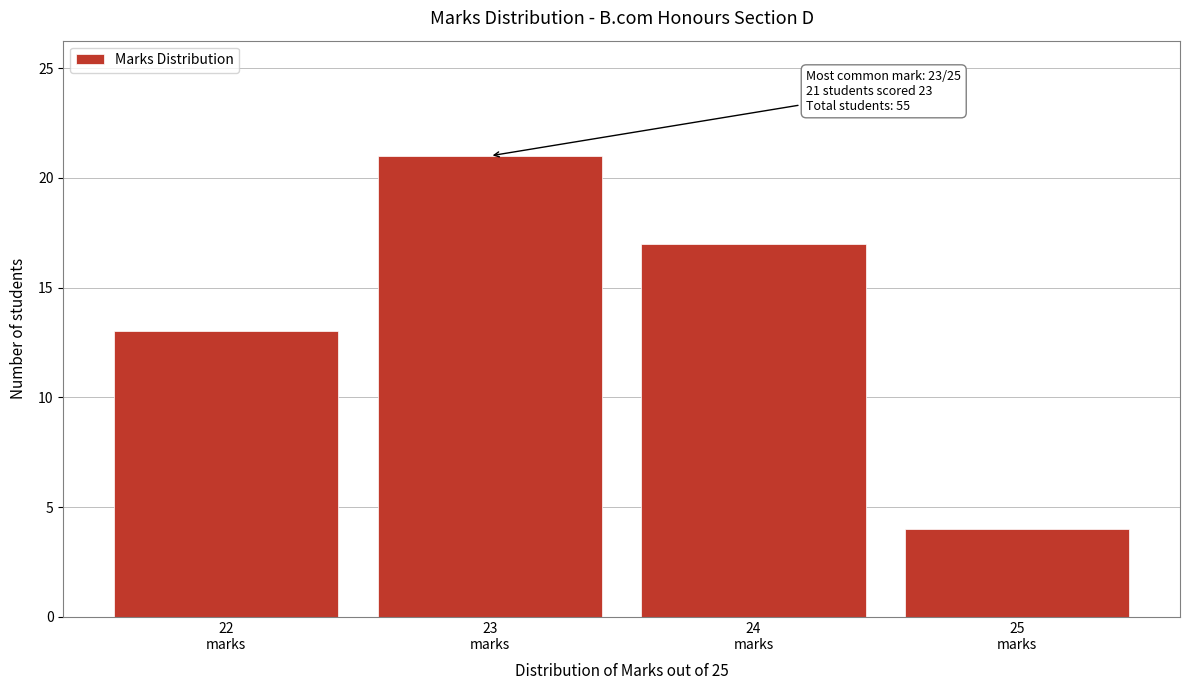

Which range on the x-axis has the tallest bar?

22.5 to 23.5